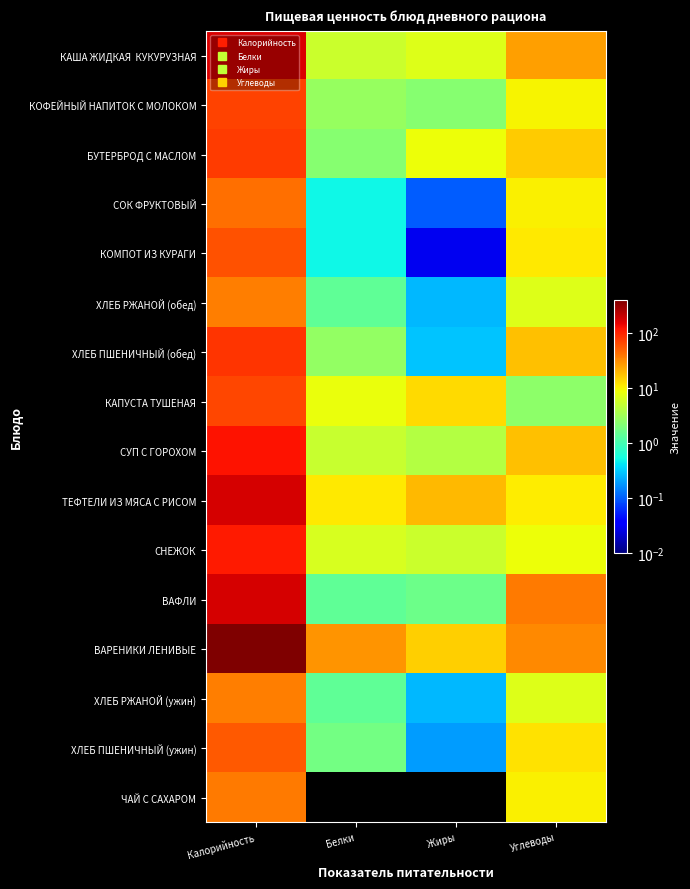

List the series in order of their peak value, highest first.

ВАРЕНИКИ ЛЕНИВЫЕ, ТЕФТЕЛИ ИЗ МЯСА С РИСОМ, ВАФЛИ, КАША ЖИДКАЯ КУКУРУЗНАЯ, СУП С ГОРОХОМ, СНЕЖОК, ХЛЕБ ПШЕНИЧНЫЙ (обед), БУТЕРБРОД С МАСЛОМ, КОФЕЙНЫЙ НАПИТОК С МОЛОКОМ, КАПУСТА ТУШЕНАЯ, КОМПОТ ИЗ КУРАГИ, ХЛЕБ ПШЕНИЧНЫЙ (ужин), СОК ФРУКТОВЫЙ, ЧАЙ С САХАРОМ, ХЛЕБ РЖАНОЙ (обед), ХЛЕБ РЖАНОЙ (ужин)